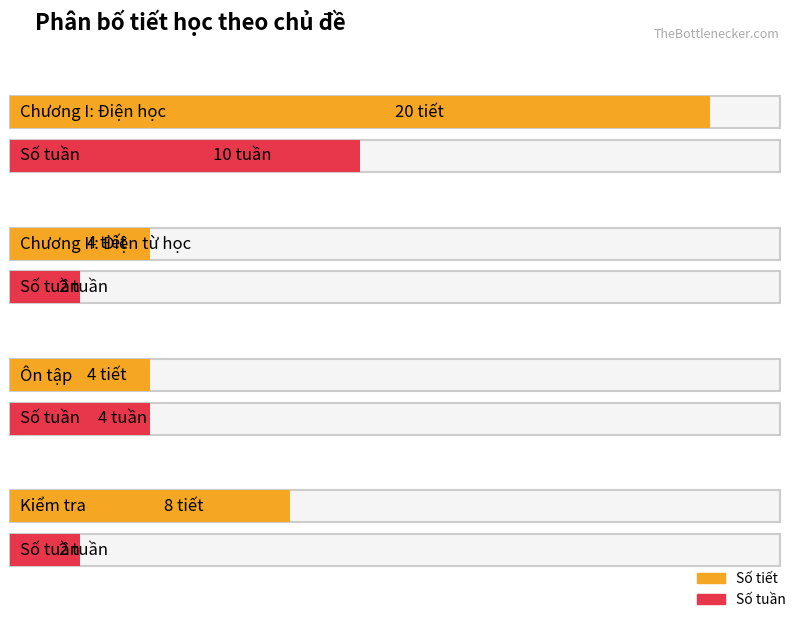

Which series changed the most between Chương I: Điện học and Kiểm tra?

Số tiết